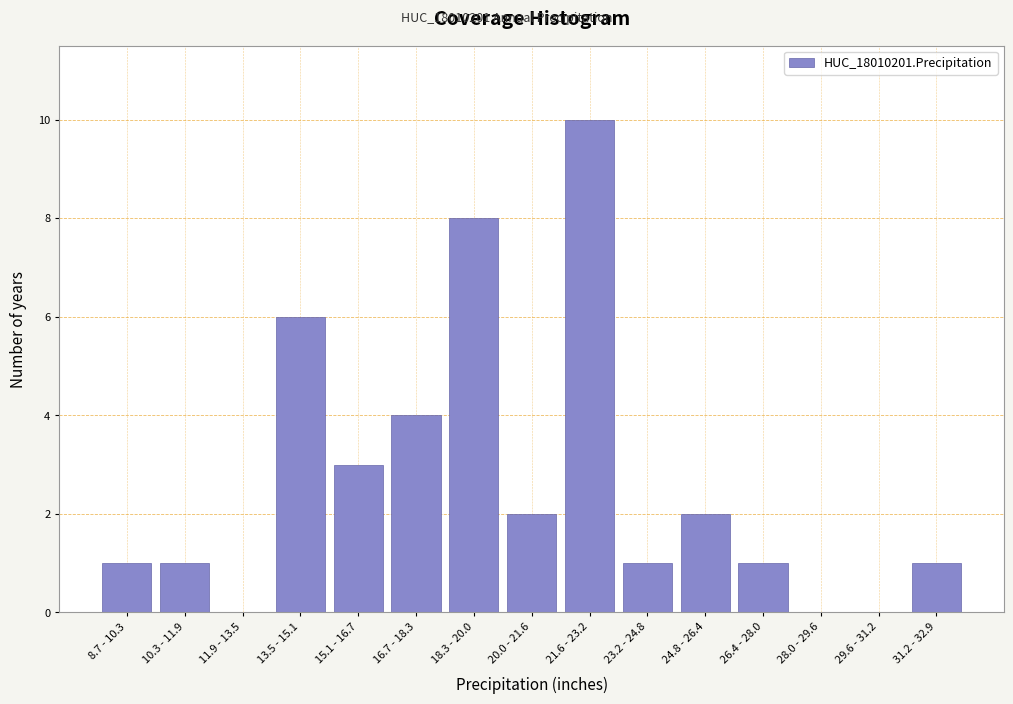

Reading left to right, transcribe all the data shown in this chart.

8.7 - 10.3=1	10.3 - 11.9=1	11.9 - 13.5=0	13.5 - 15.1=6	15.1 - 16.7=3	16.7 - 18.3=4	18.3 - 20.0=8	20.0 - 21.6=2	21.6 - 23.2=10	23.2 - 24.8=1	24.8 - 26.4=2	26.4 - 28.0=1	28.0 - 29.6=0	29.6 - 31.2=0	31.2 - 32.9=1